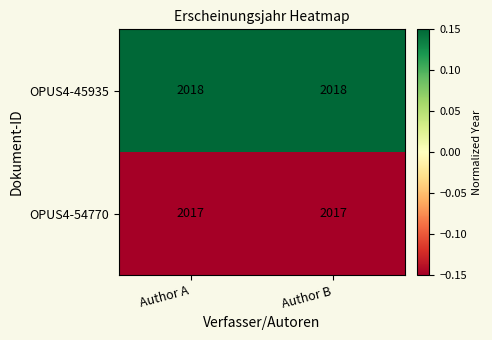

True or false: OPUS4-54770 has a value of 3512 at Author B.

False